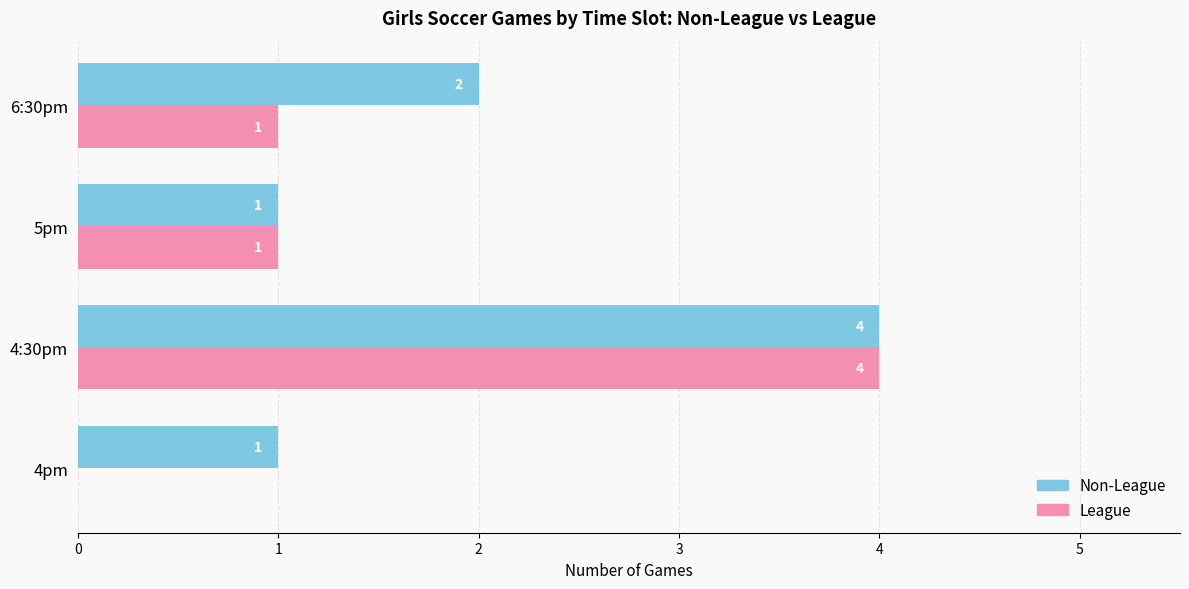

Between 5pm and 6:30pm, which series saw the biggest shift?

Non-League